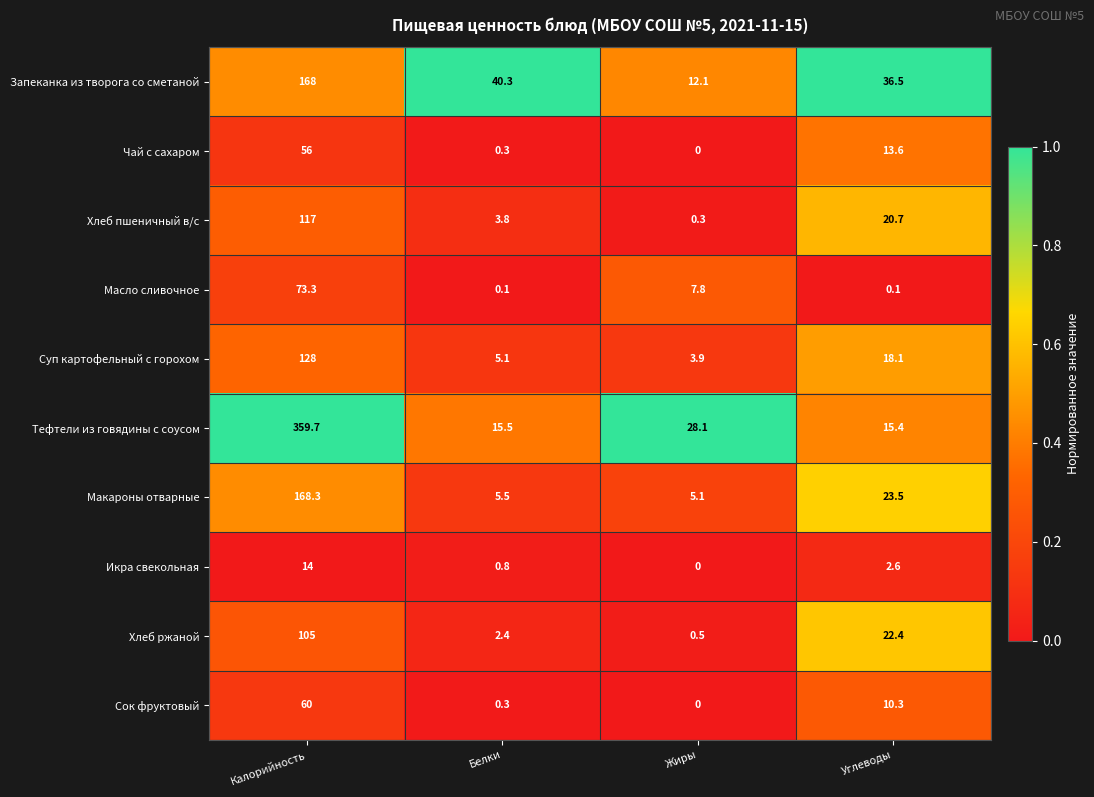

At which label is Сок фруктовый closest to 30?

Углеводы